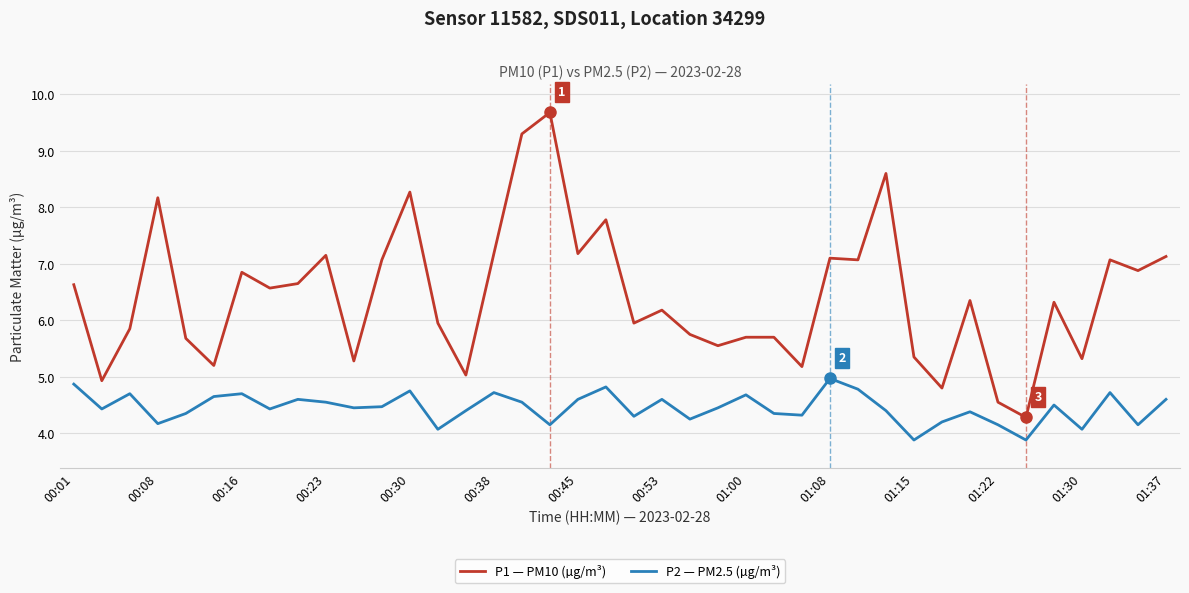

Which series has the widest spread of values?

P1 — PM10 (µg/m³)